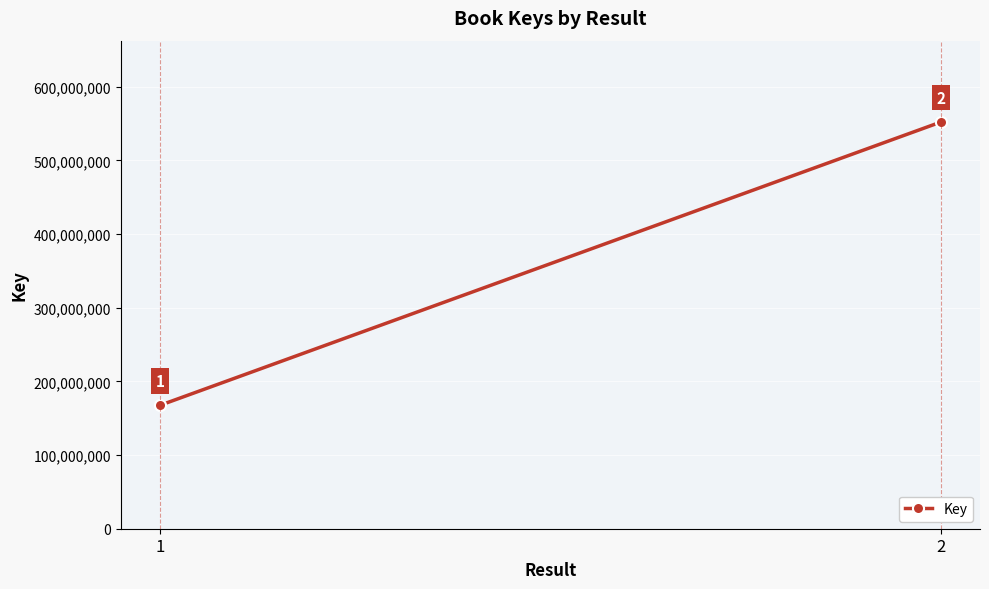

What is the difference between the values at 2 and 1?

384728186